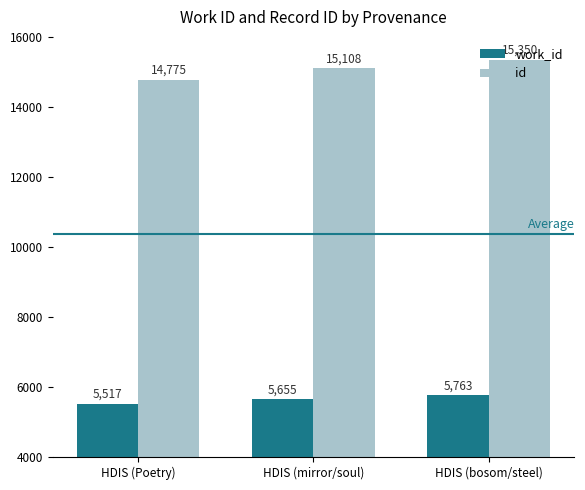

What is the average value of the id series?

15078